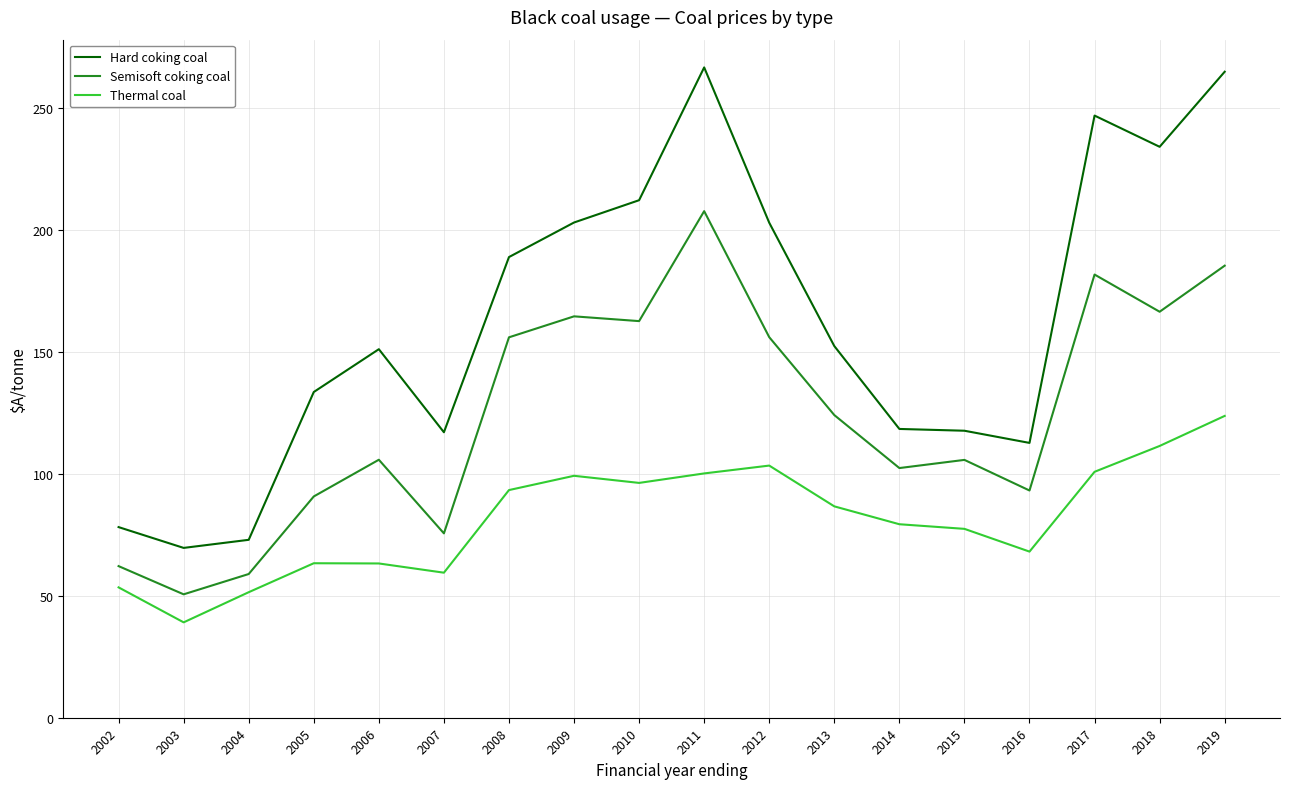

True or false: Semisoft coking coal has more than 0 points higher than both neighbors.

True